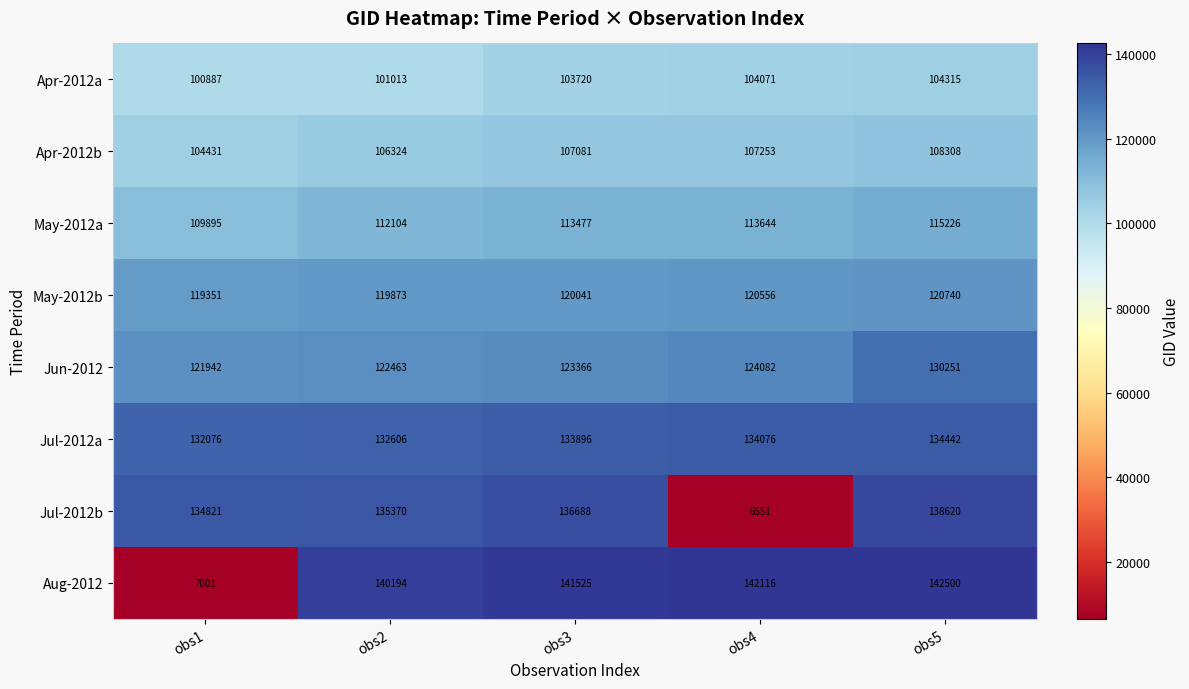

Rank the categories by Apr-2012a value from lowest to highest.

obs1, obs2, obs3, obs4, obs5